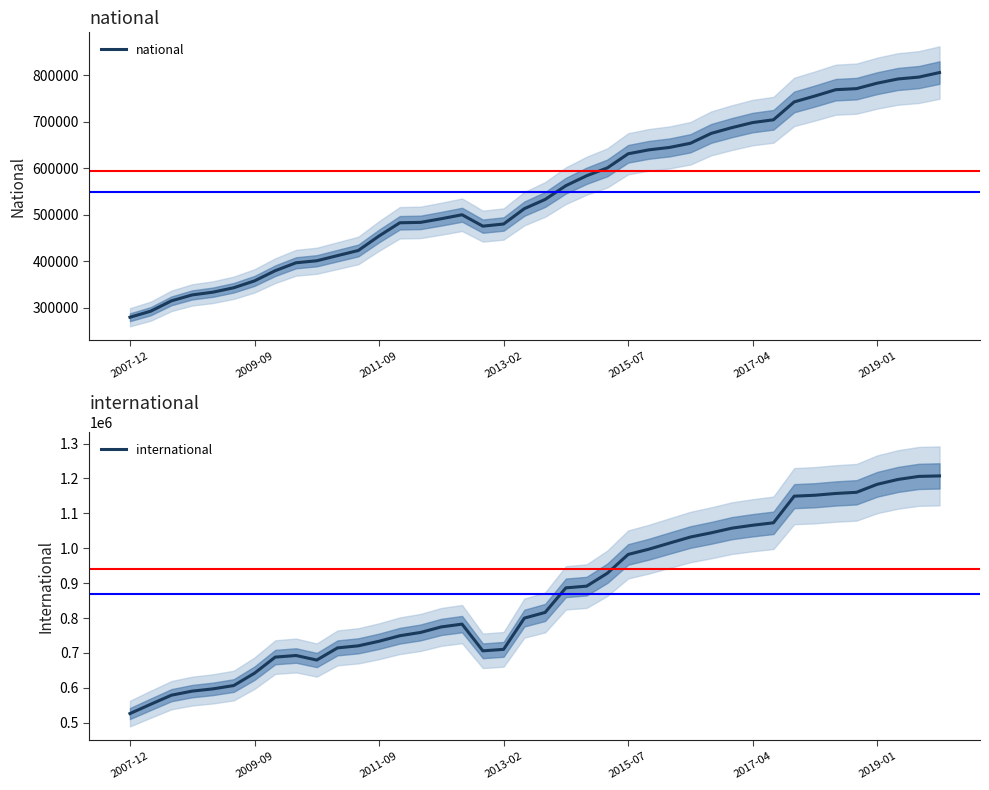

What position from the left is 37?

38